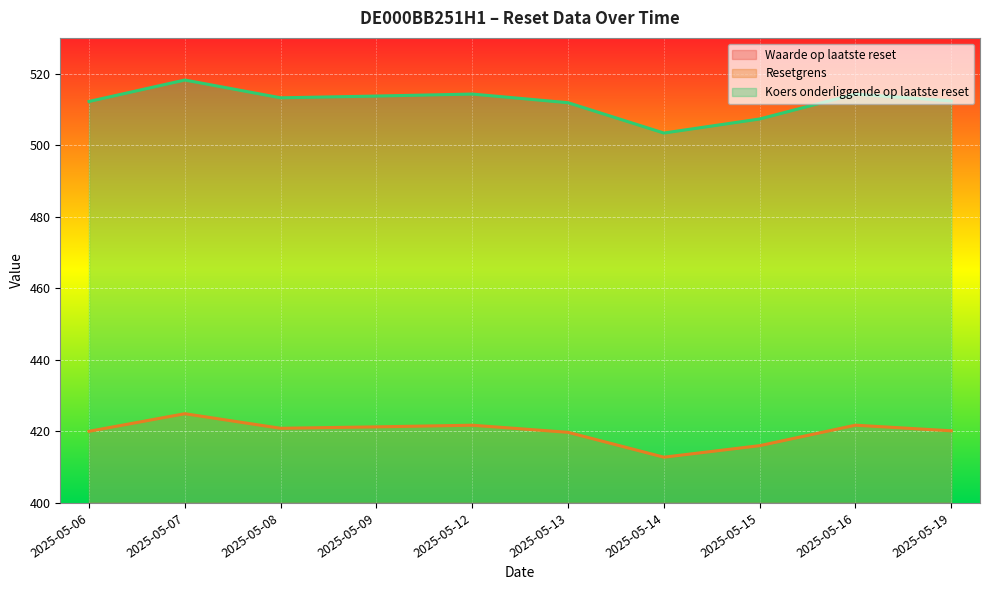

Which series has the widest spread of values?

Koers onderliggende op laatste reset